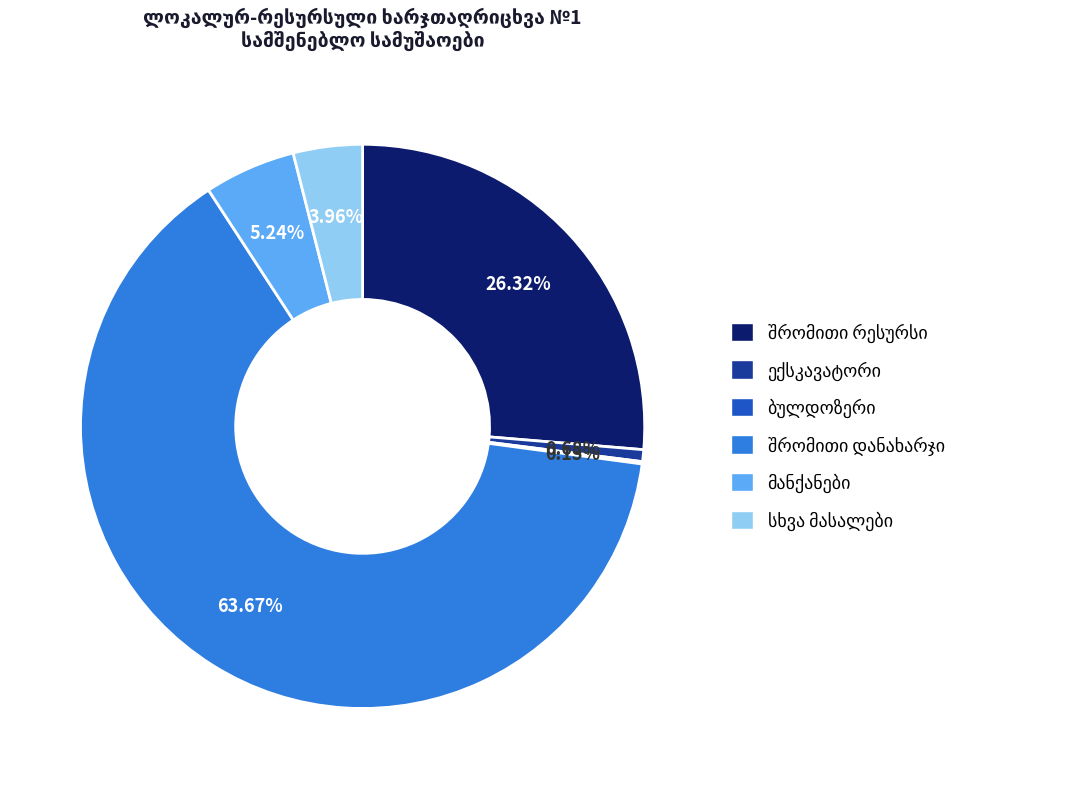

Is there any slice that represents more than half of the pie?

Yes